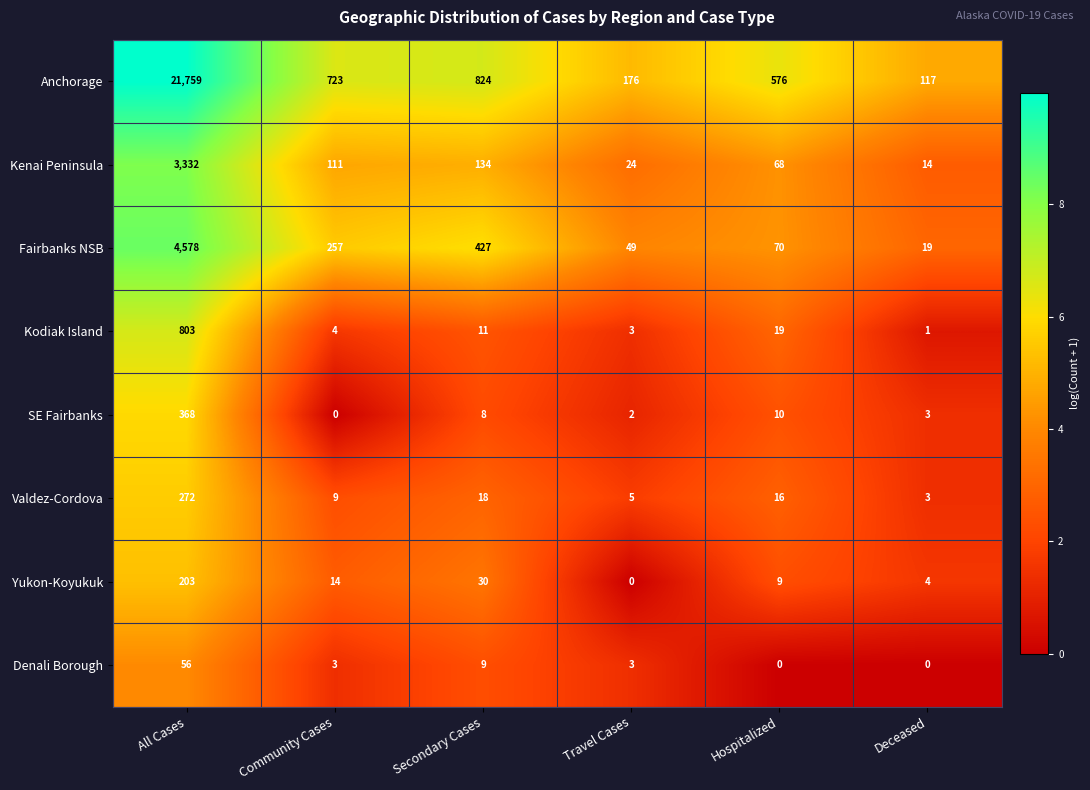

What is the maximum value for Kodiak Island?

803